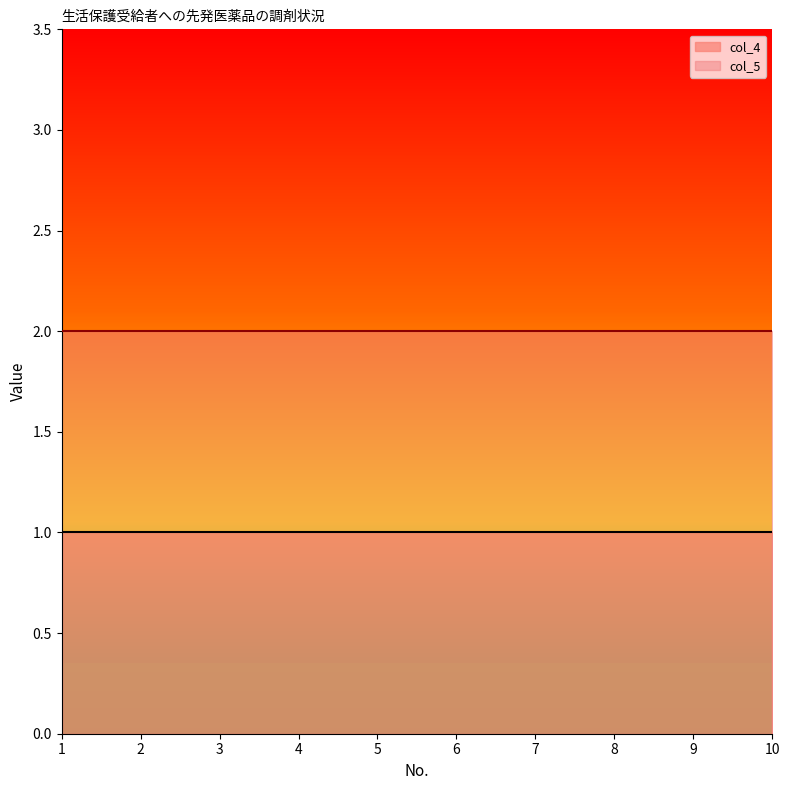

Rank the series by their maximum value, from highest to lowest.

col_5, col_4